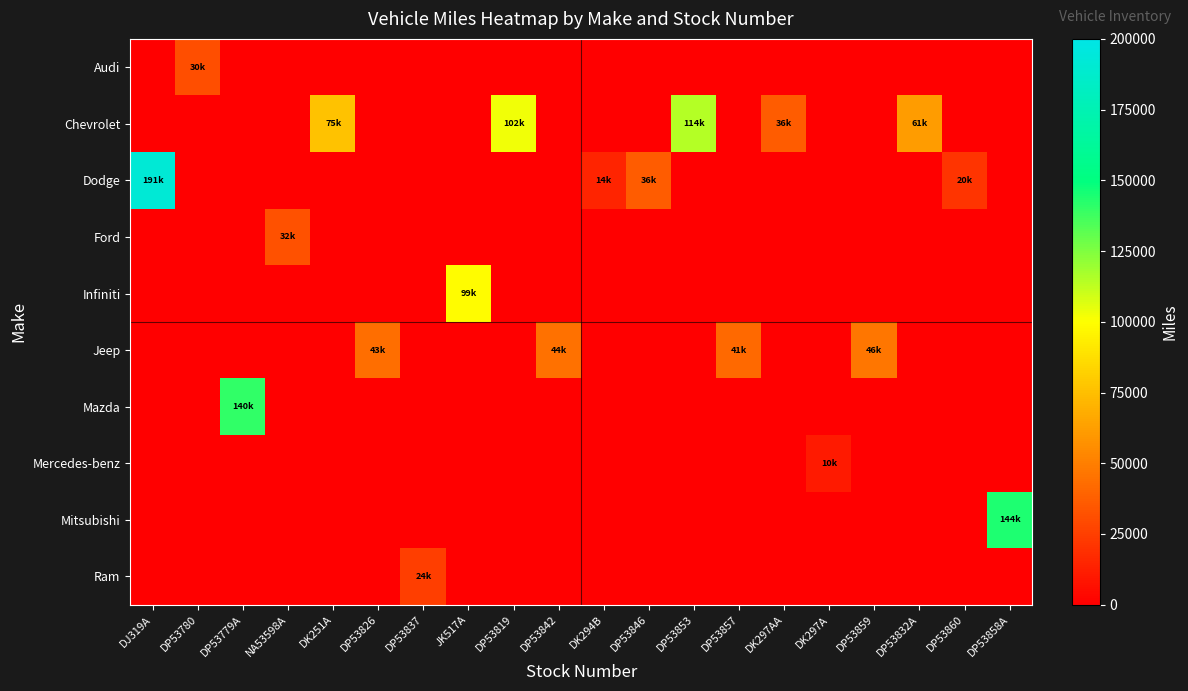

Count the number of data series in this chart.

10